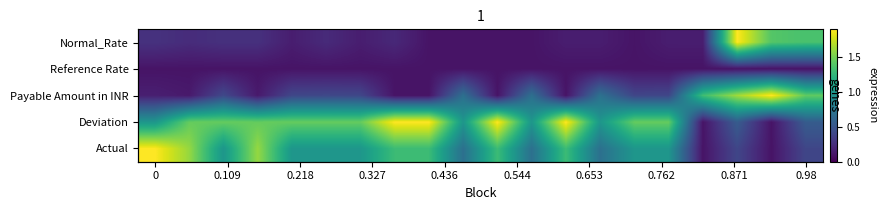

Count the number of data series in this chart.

5